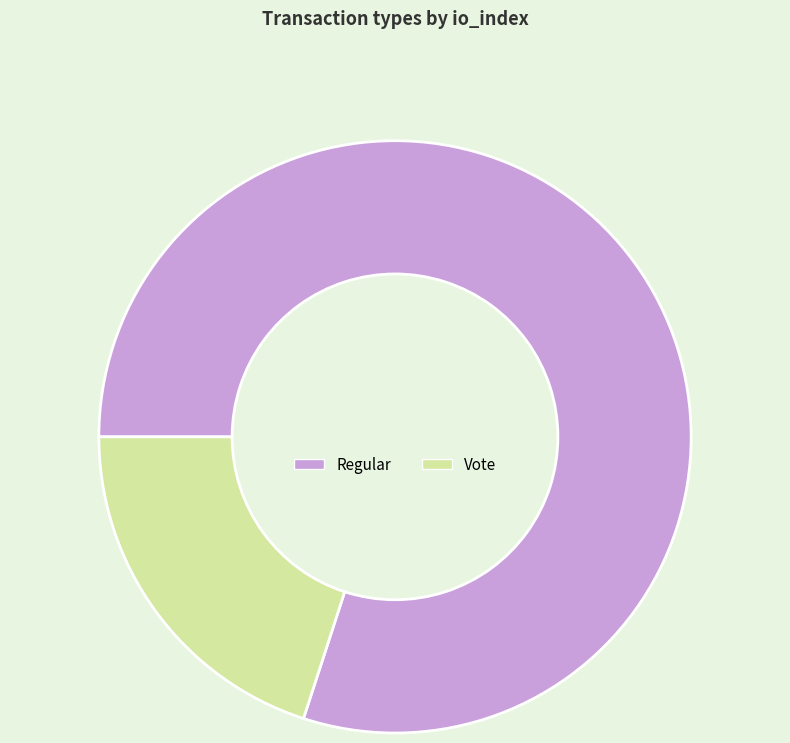

True or false: Regular accounts for 66% of the total.

False